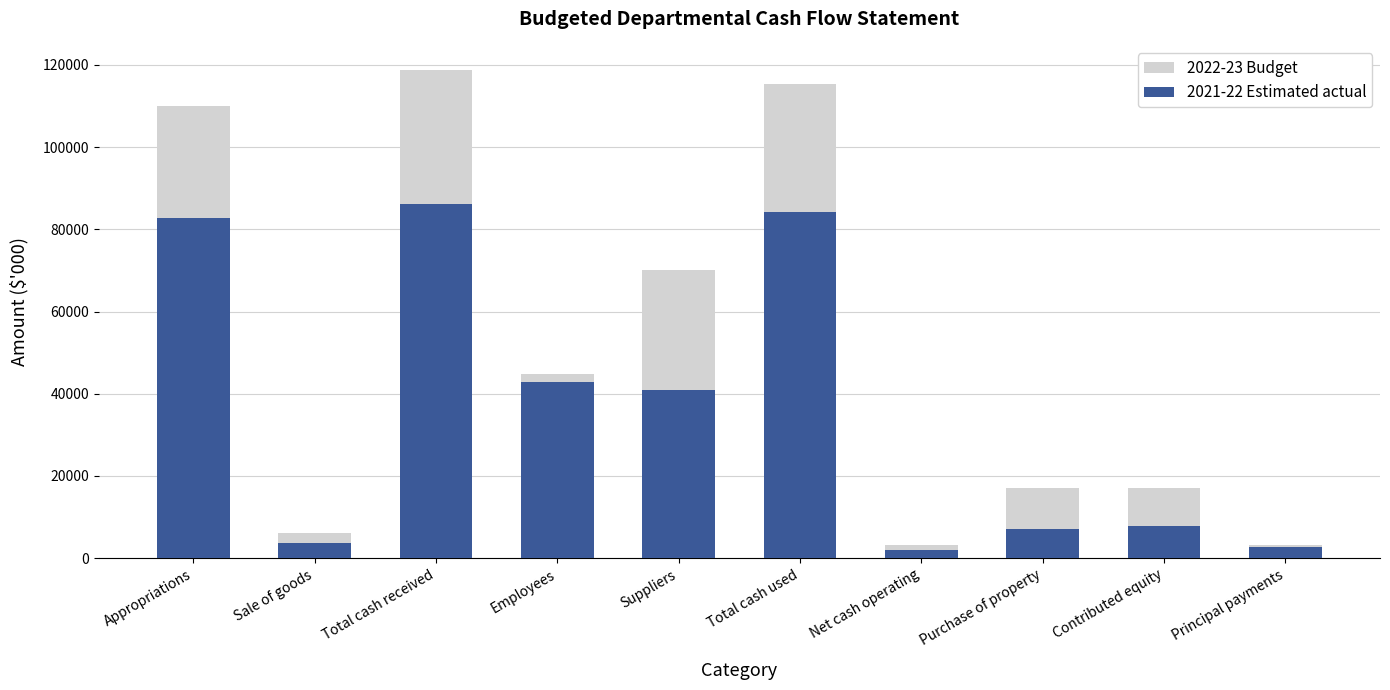

Does the chart contain any negative values?

No